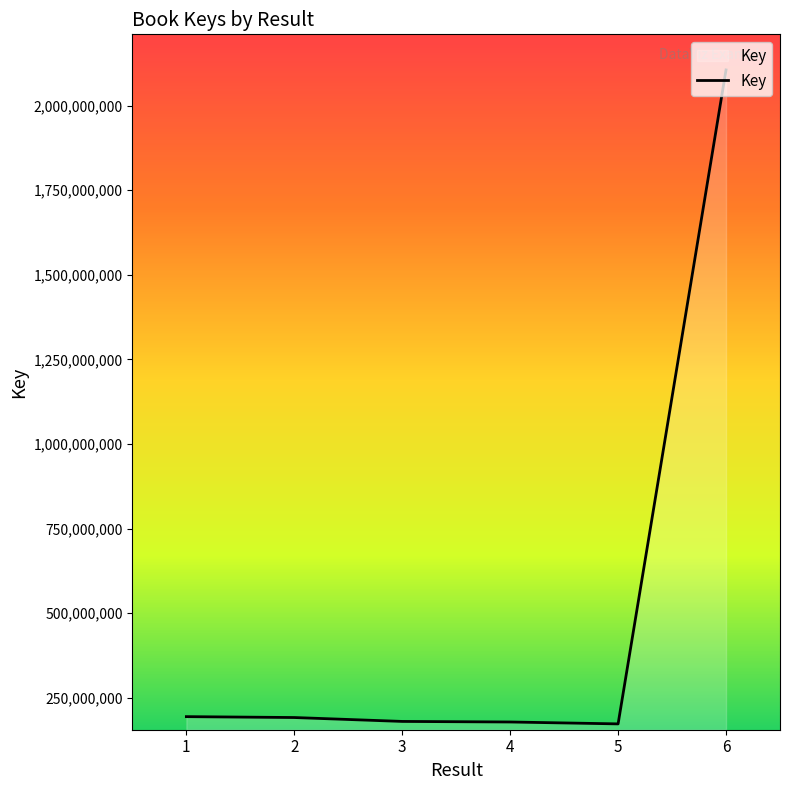

What is the difference between the maximum and second lowest values?

1927581670